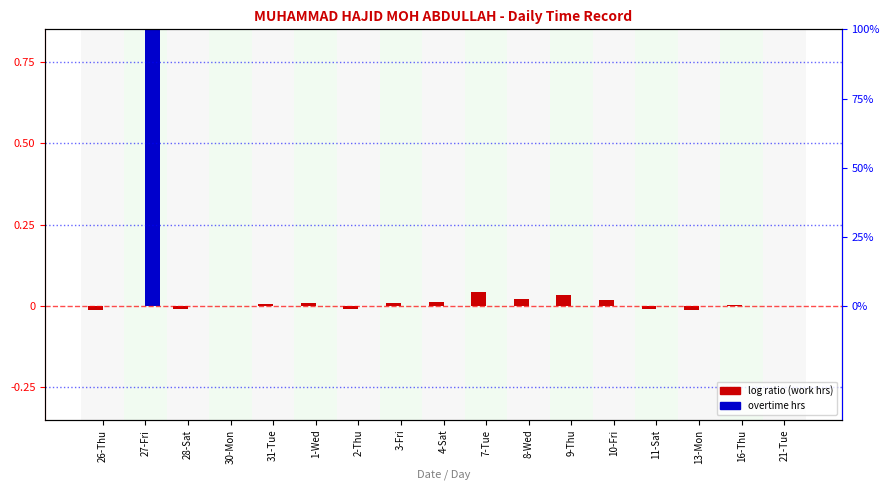

Is it true that log ratio (work hrs) equals -0.0 at 2-Thu?

True